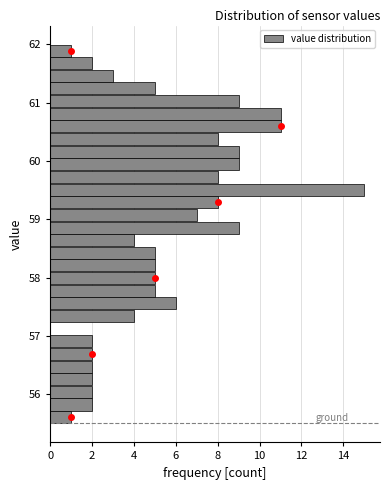

Around what value on the y-axis is the longest bar? Give the approximate position of its centre, as read against the axis.

59.5